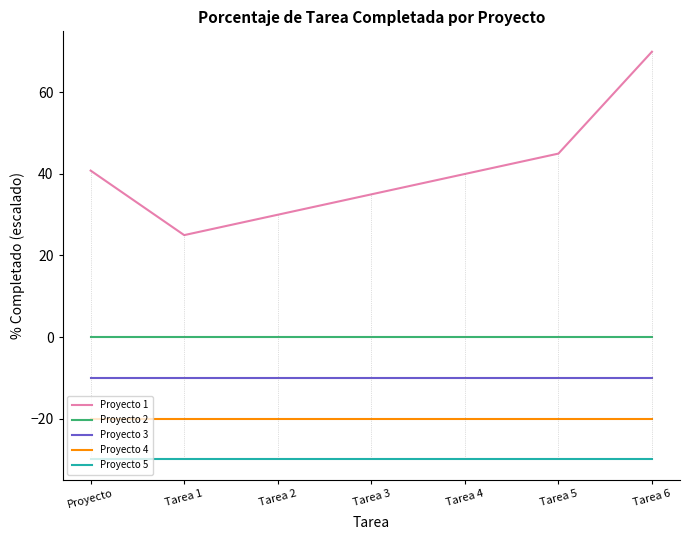

True or false: Proyecto 4 and Proyecto 5 intersect in this chart.

False